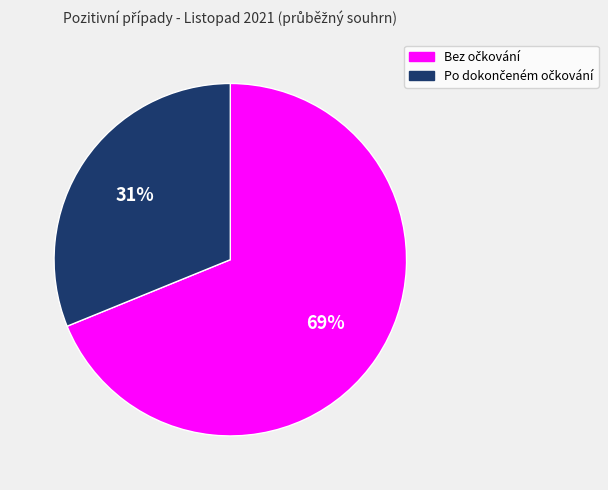

Does any single category account for the majority?

Yes